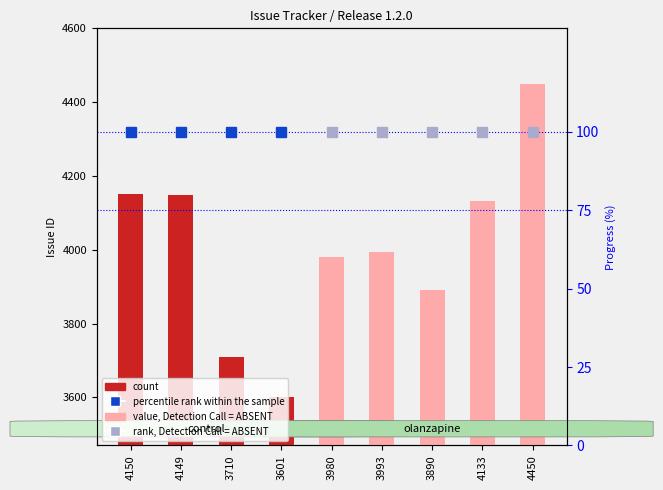

List the labels in order of value, smallest first.

3601, 3710, 3890, 3980, 3993, 4133, 4149, 4150, 4450